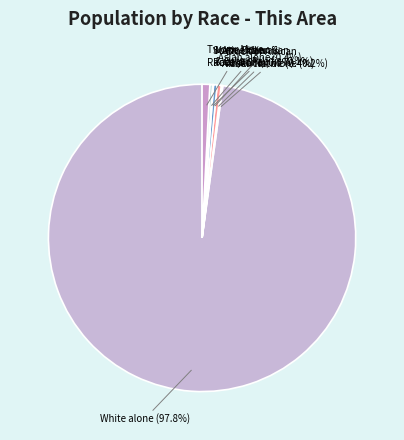

Which slice is the smallest?

Native Hawaiian and Other Pacific